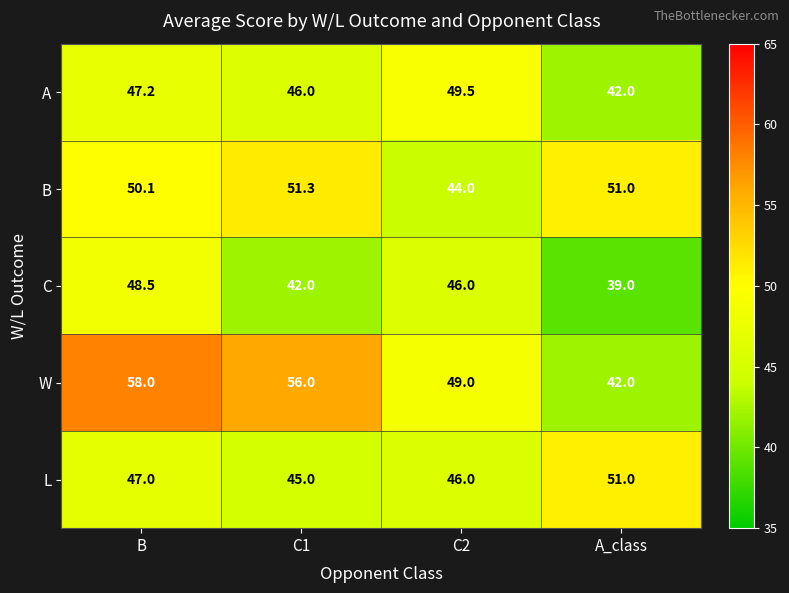

Which series changed the most between B and C2?

W